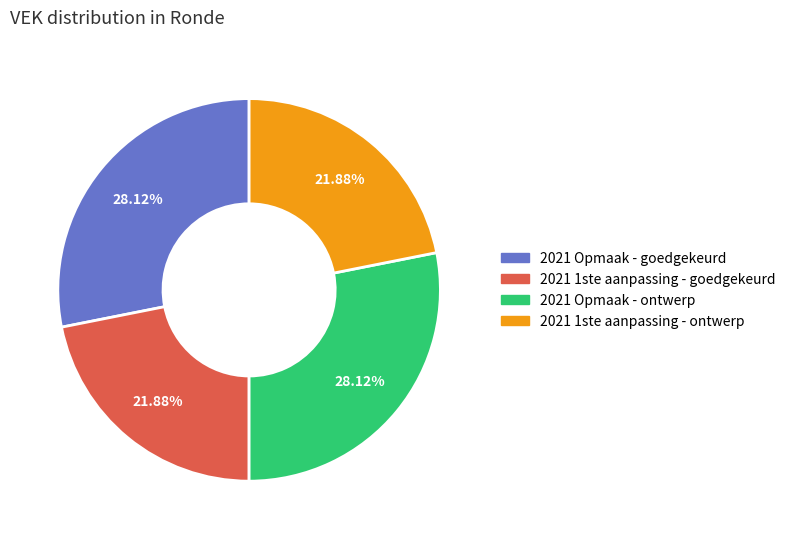

Does 2021 Opmaak - goedgekeurd account for over 50% of the chart?

No